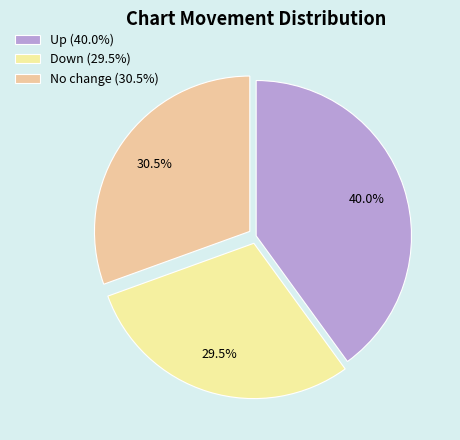

Rank the categories by value from lowest to highest.

Down (29.5%), No change (30.5%), Up (40.0%)